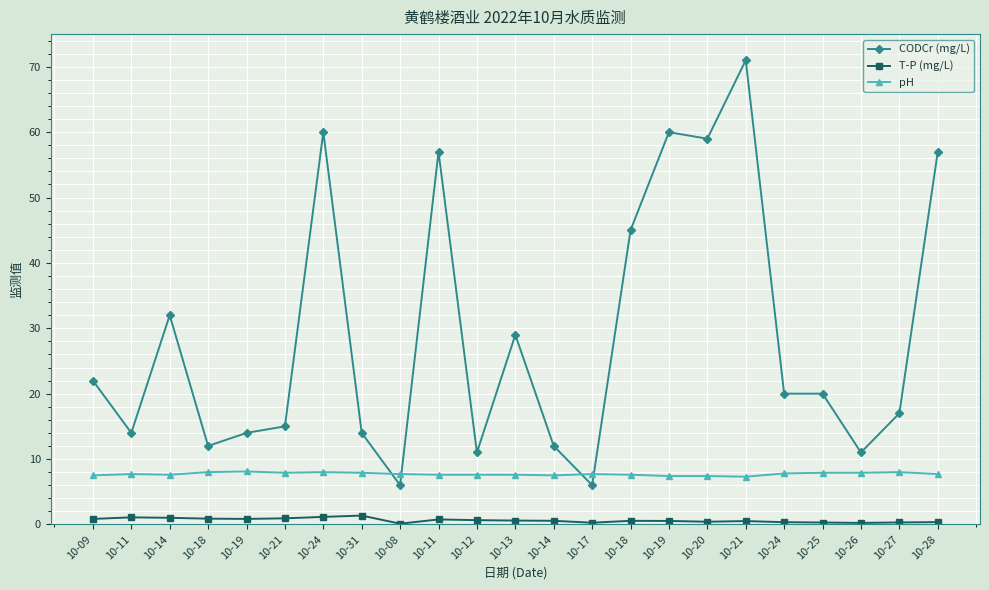

List the series in order of their peak value, highest first.

CODCr (mg/L), pH, T-P (mg/L)